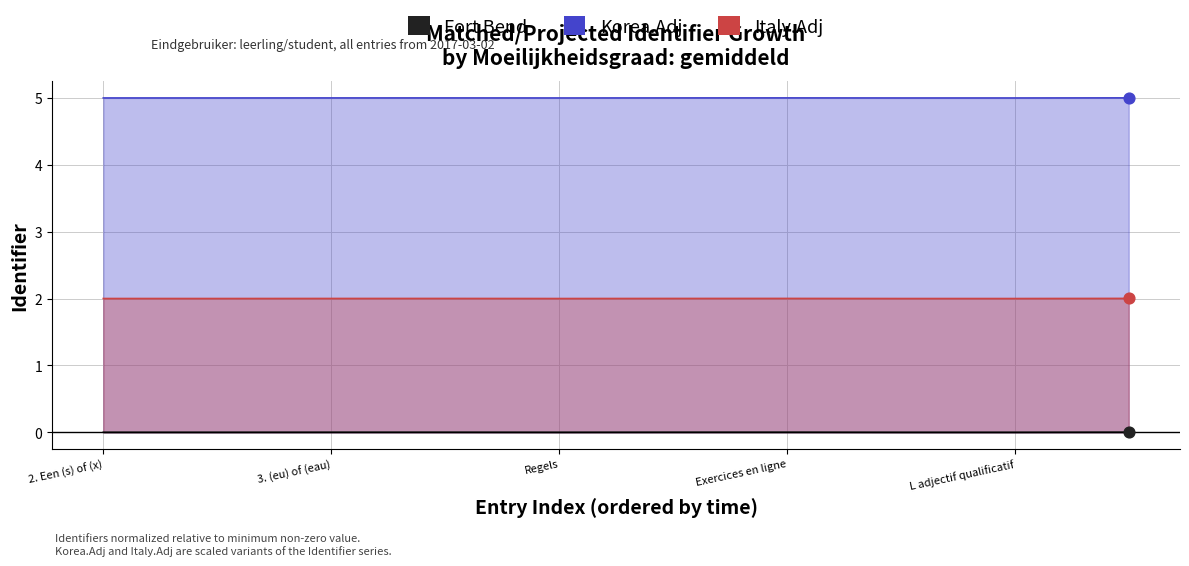

Which series reaches the maximum Y coordinate?

Korea.Adj